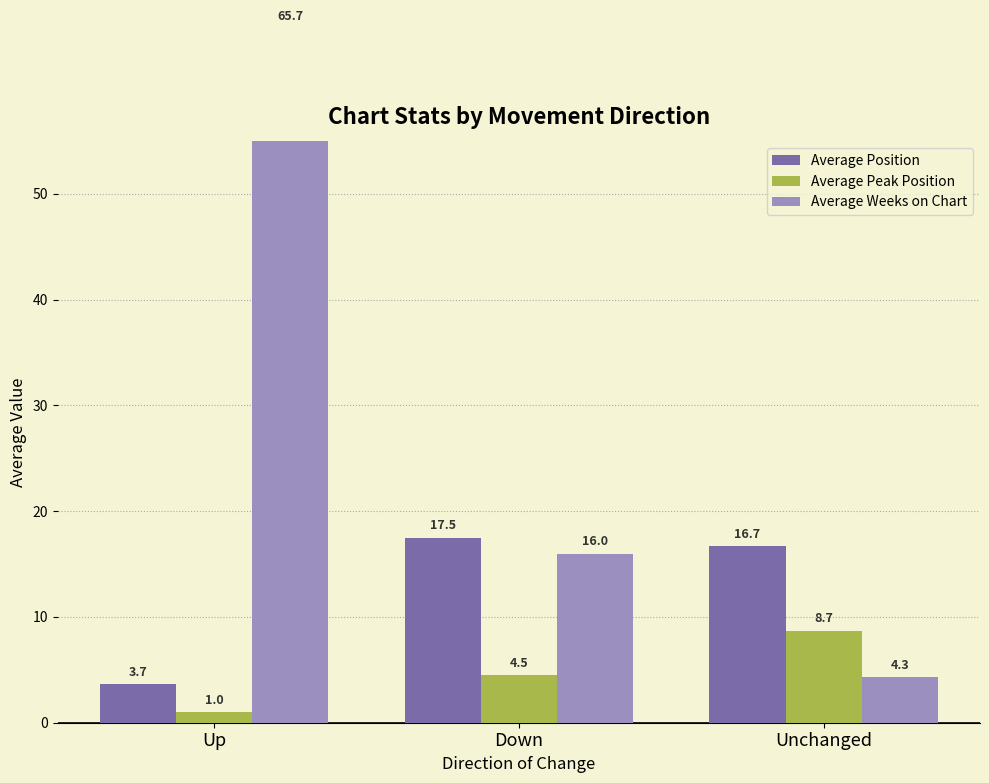

Between Down and Unchanged, which is larger?

Down